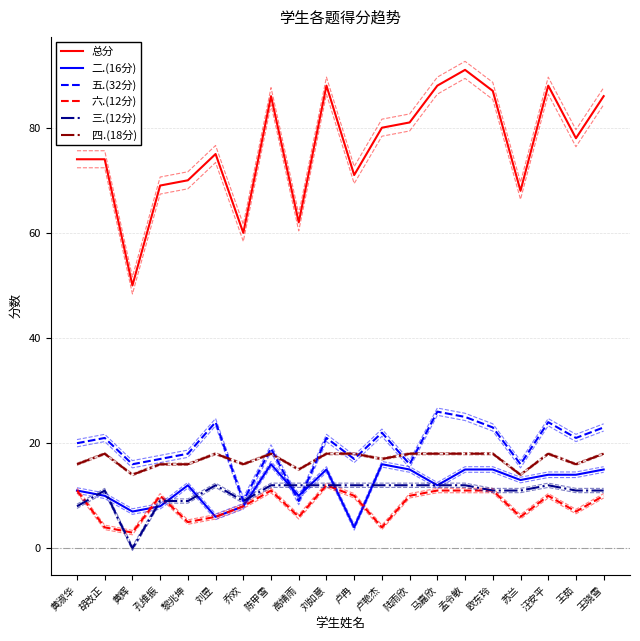

The 总分 series shows 21 at 黎兆坤. True or false?

False